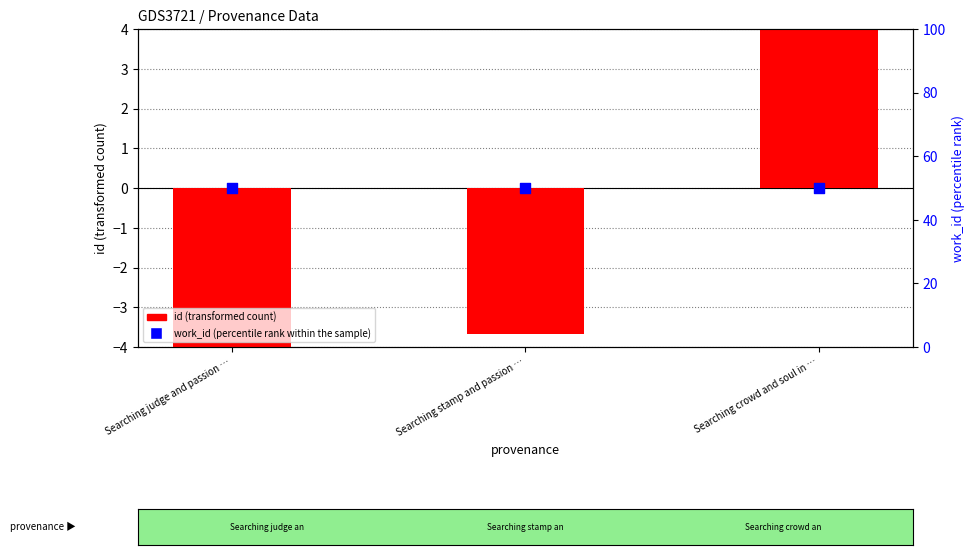

What are all the series names shown in the legend?

id (transformed count), work_id (percentile rank within the sample)